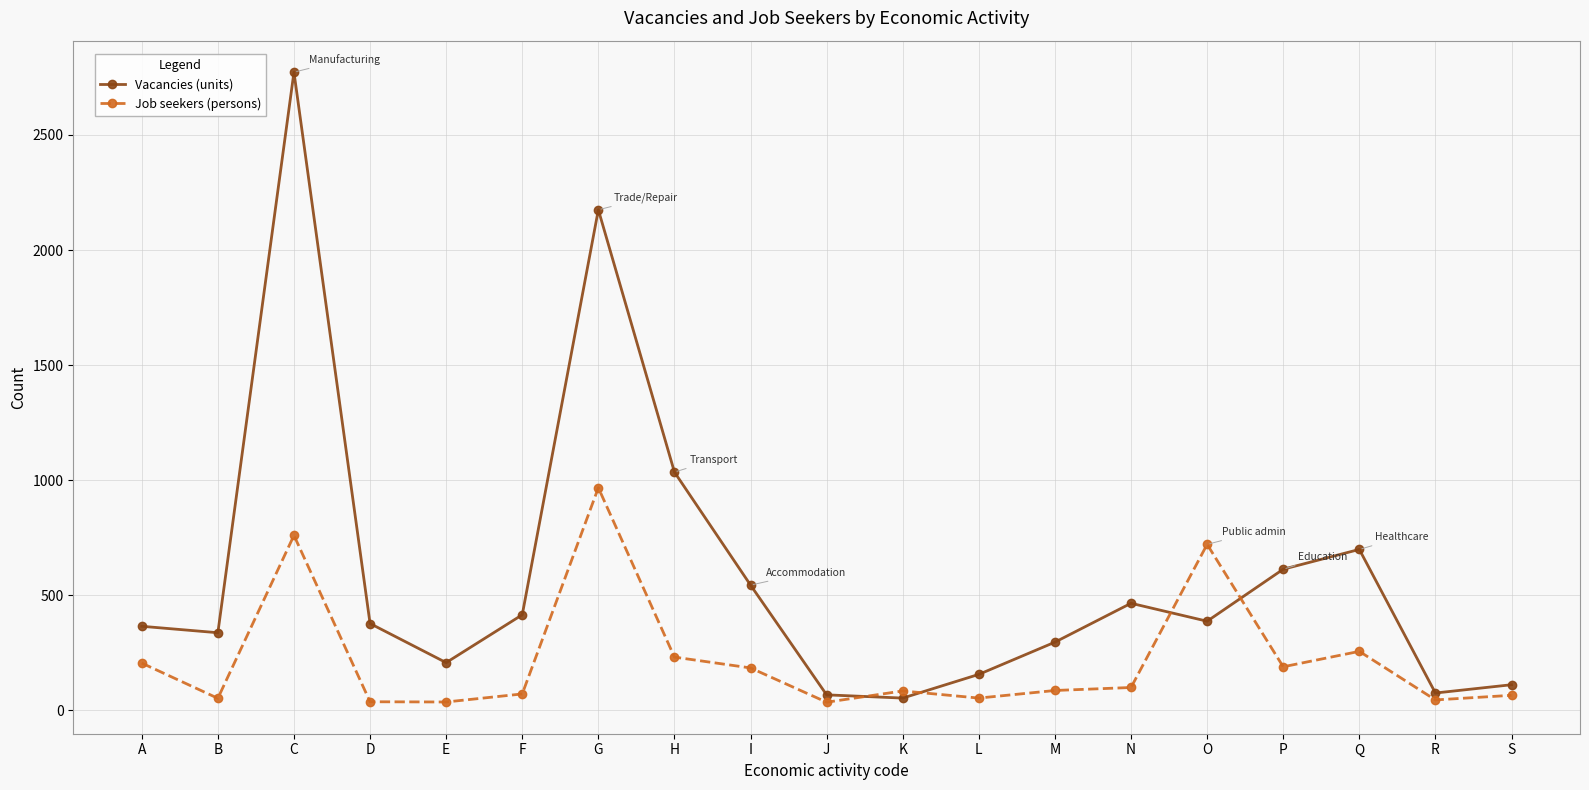

At which category does Vacancies (units) reach its first local valley?

B